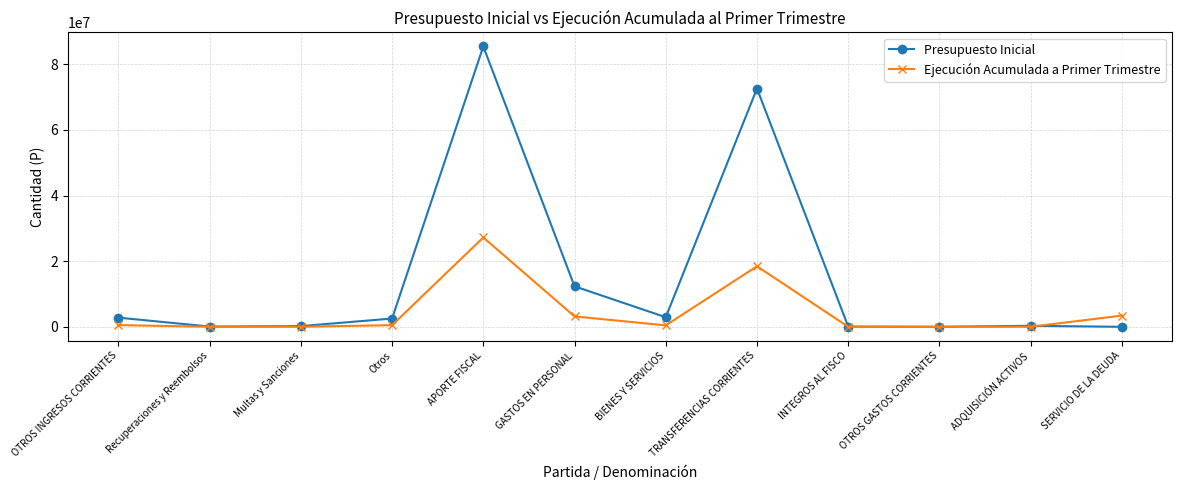

At how many categories does at least one series exceed 32327983?

2